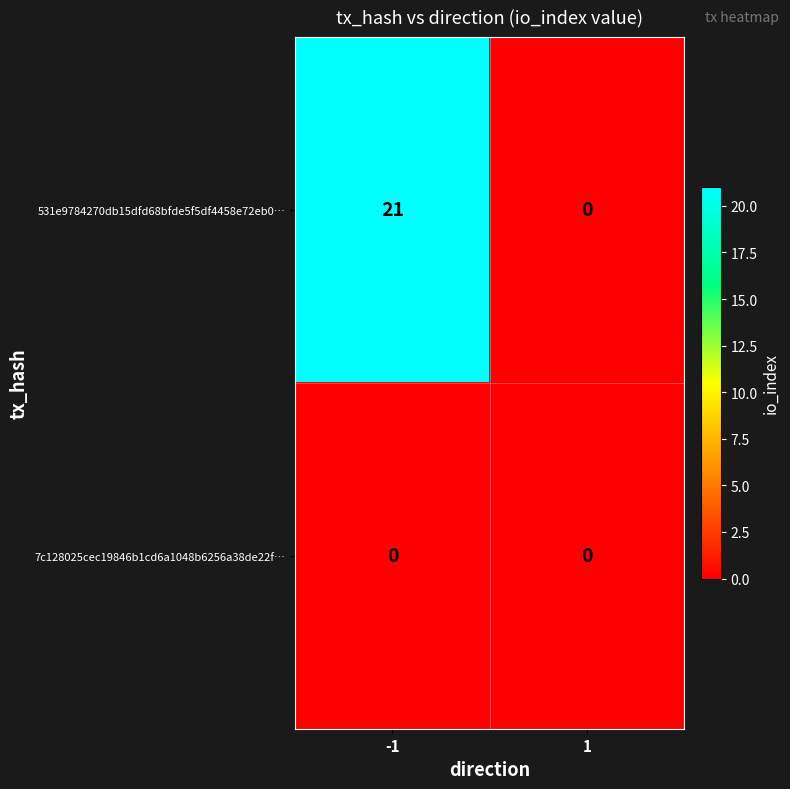

How many data points in 531e9784270db15dfd68bfde5f5df4458e72eb0… are less than 21?

1